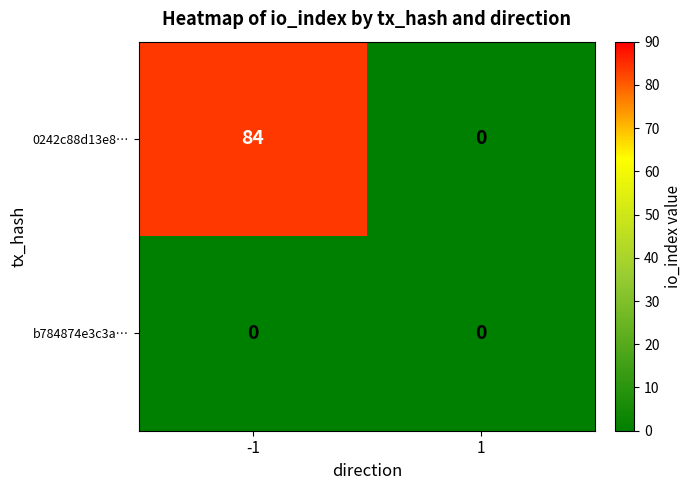

What is the difference between the 0242c88d13e8… values at 1 and -1?

84